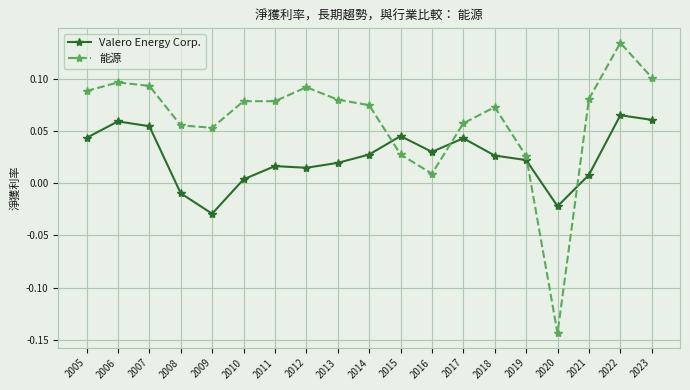

Is it true that 能源 equals 0.0 at 2009?

False